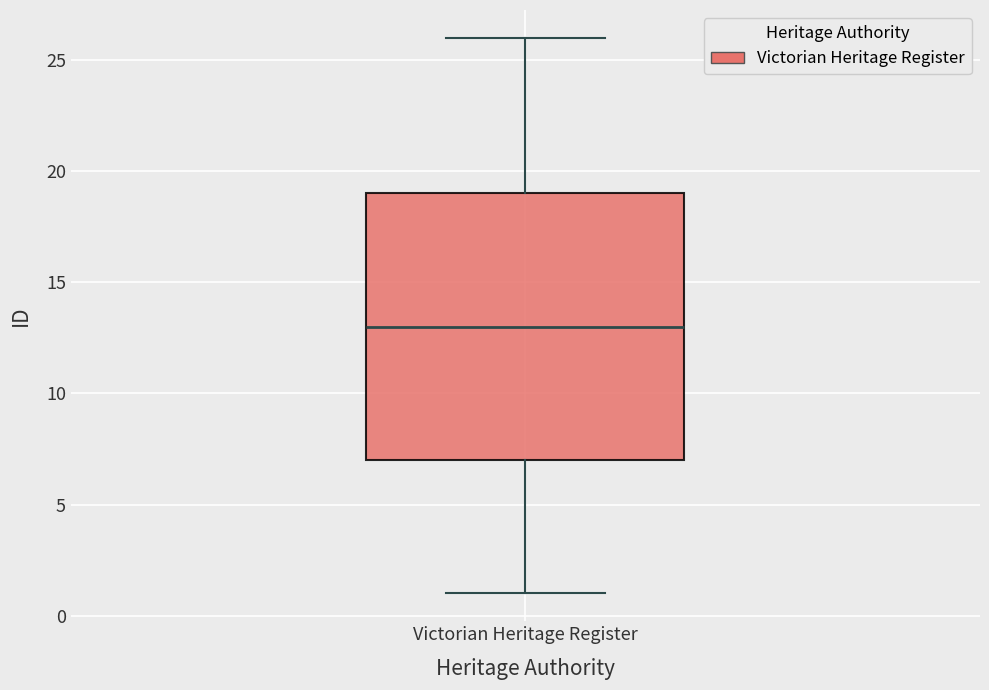

Transcribe this box plot: give where the median line is, the range the box spans, and where the two whiskers end, as read against the y-axis. The values are not printed on the chart, so give them approximately, as read against the axis.

median 13, box 7 to 19, whiskers 1 to 26